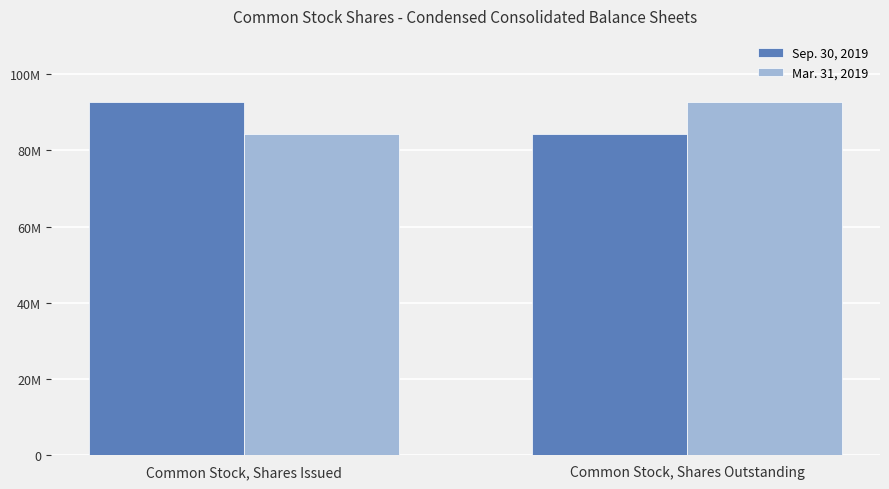

What are all the series names shown in the legend?

Sep. 30, 2019, Mar. 31, 2019